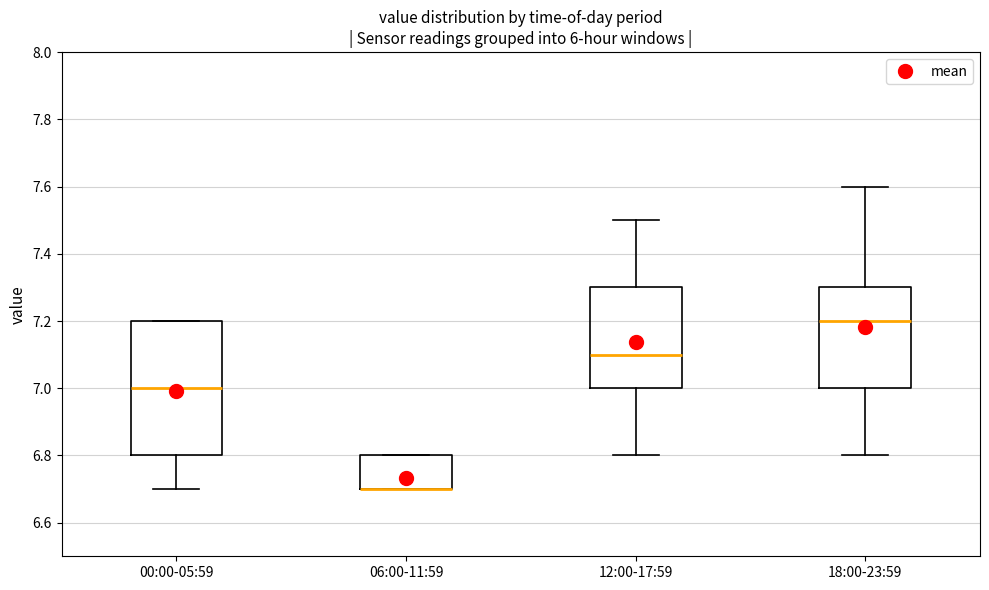

Reading left to right, read every box against the y-axis: the position of its median line, the range the box covers, and the ends of its whiskers. The values are not printed on the chart, so give them approximately, as read against the axis.

00:00-05:59: median 7.0, box 6.8 to 7.2, whiskers 6.7 to 7.2
06:00-11:59: median 6.7 (drawn on the box's lower edge), box 6.7 to 6.8, whiskers 6.7 to 6.8
12:00-17:59: median 7.1, box 7.0 to 7.3, whiskers 6.8 to 7.5
18:00-23:59: median 7.2, box 7.0 to 7.3, whiskers 6.8 to 7.6